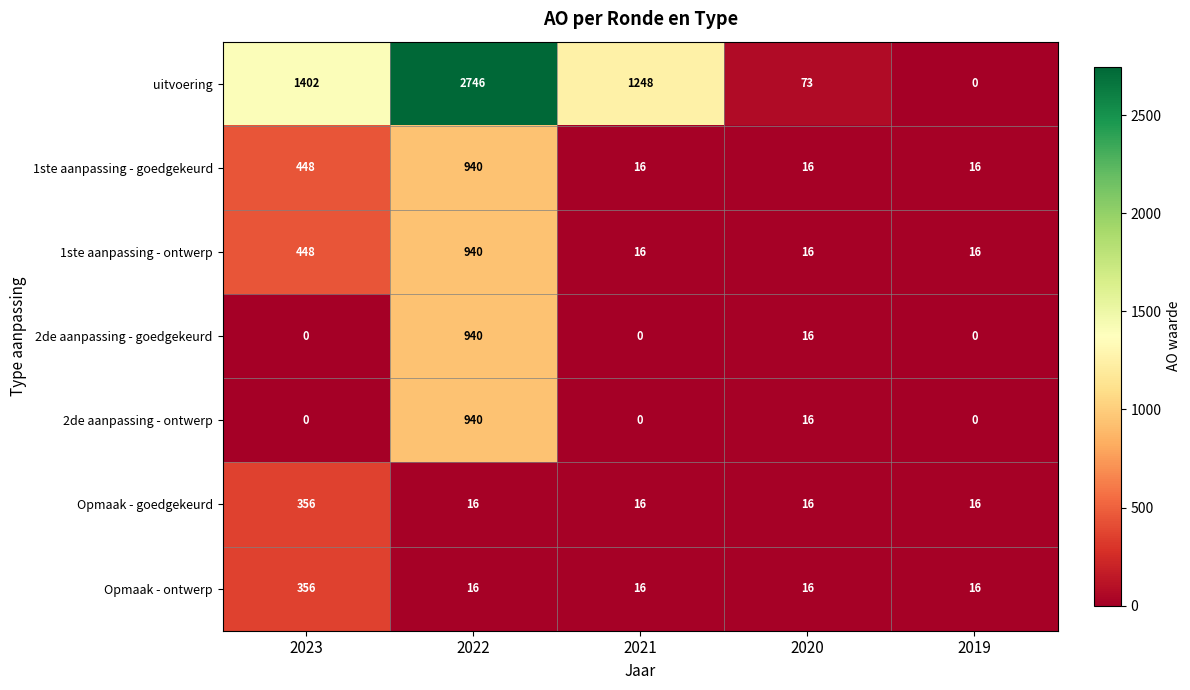

Which category has the highest value in the uitvoering series?

2022